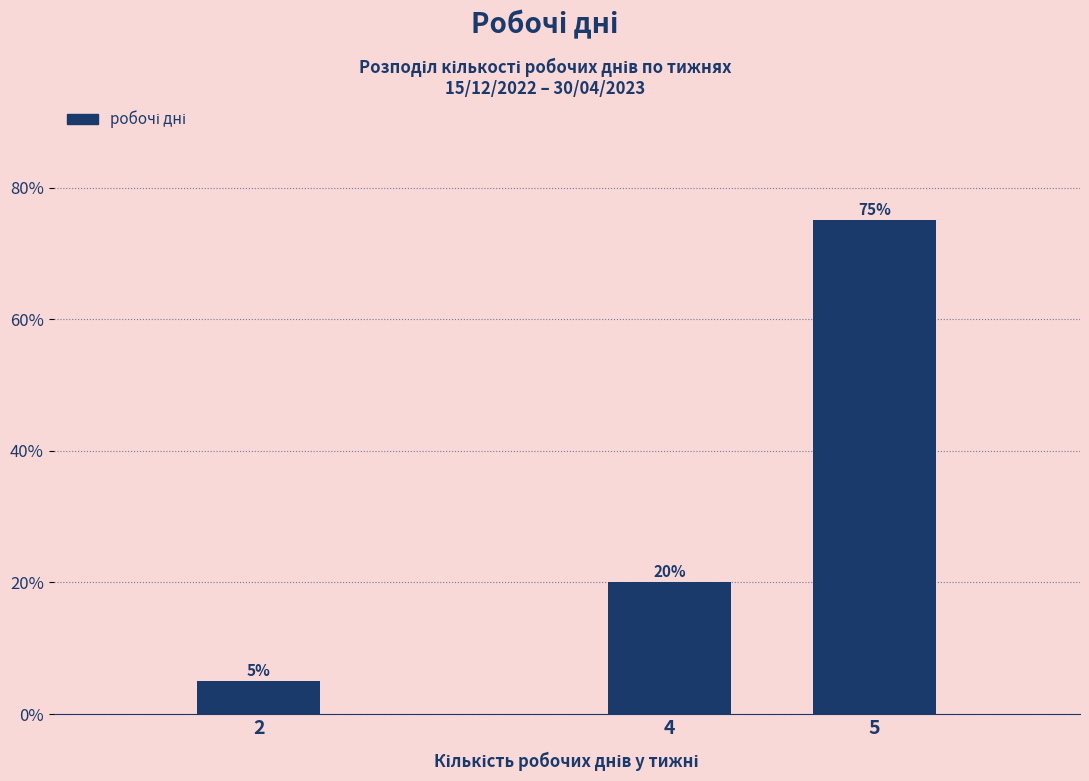

Reading left to right, list all the values displayed in this chart.

2=5	4=20	5=75